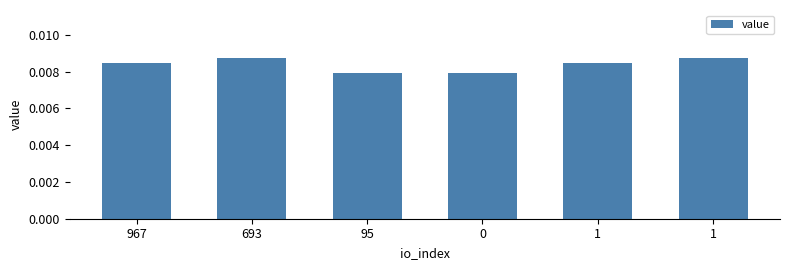

How many distinct data groups are displayed?

1